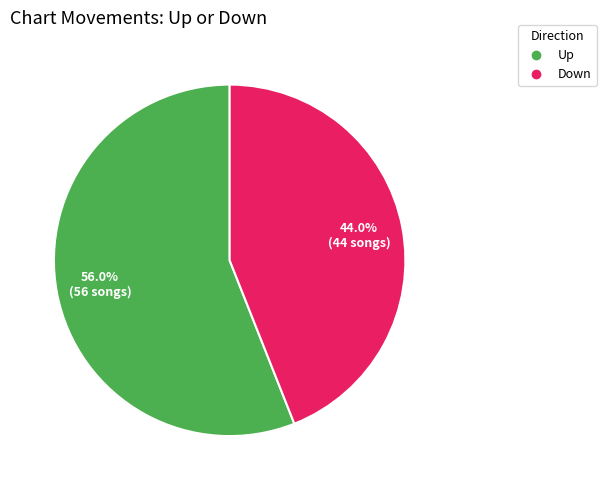

Is there any slice that represents more than half of the pie?

Yes